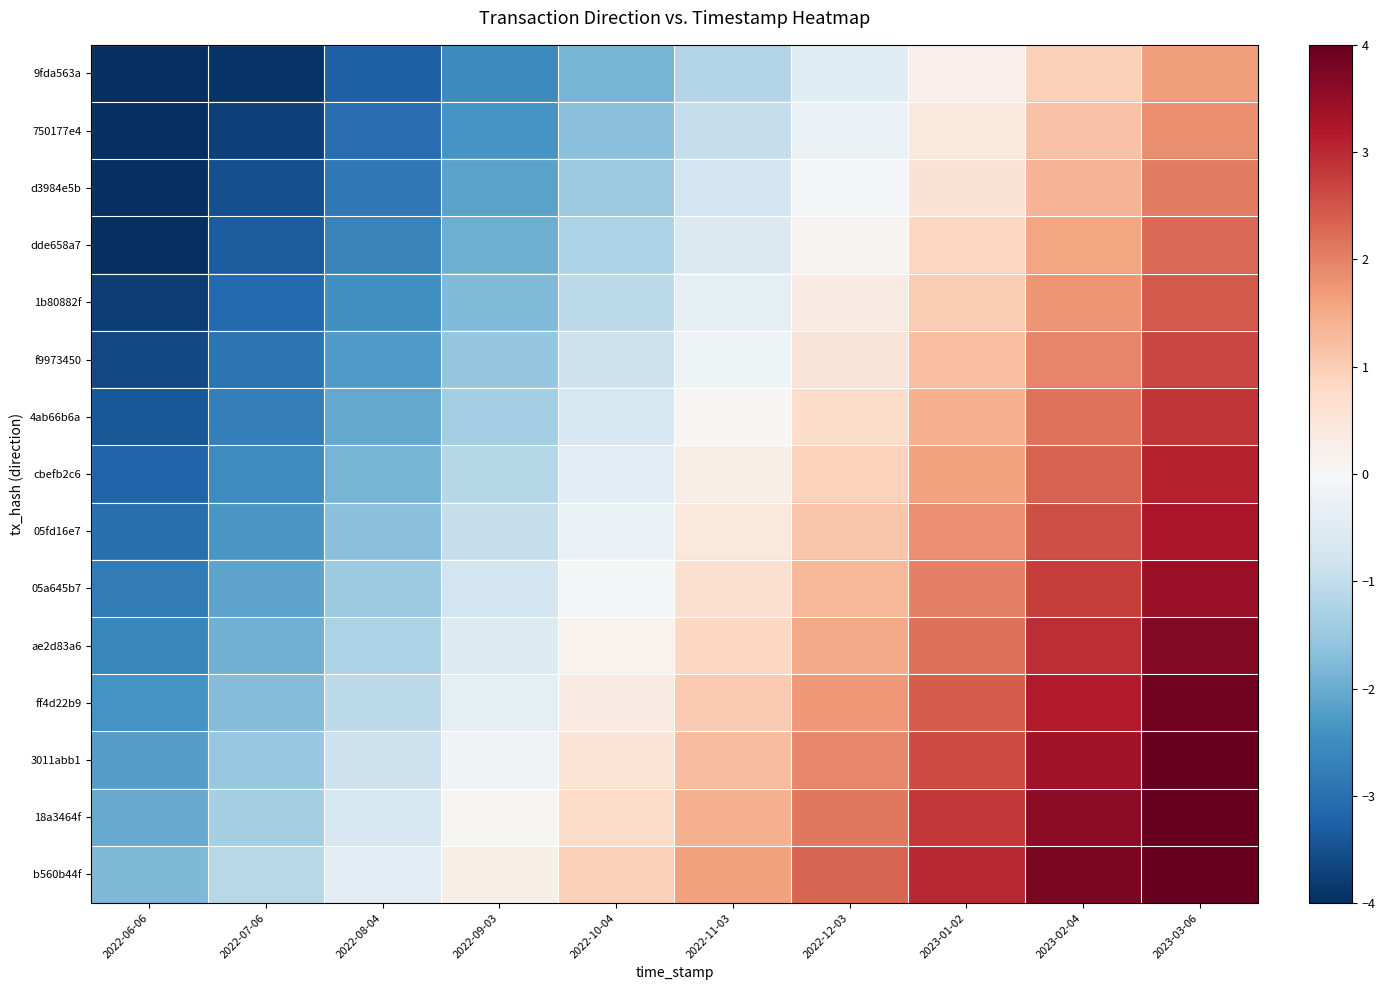

What is the difference between the highest and lowest values at 2022-08-04?

2.8